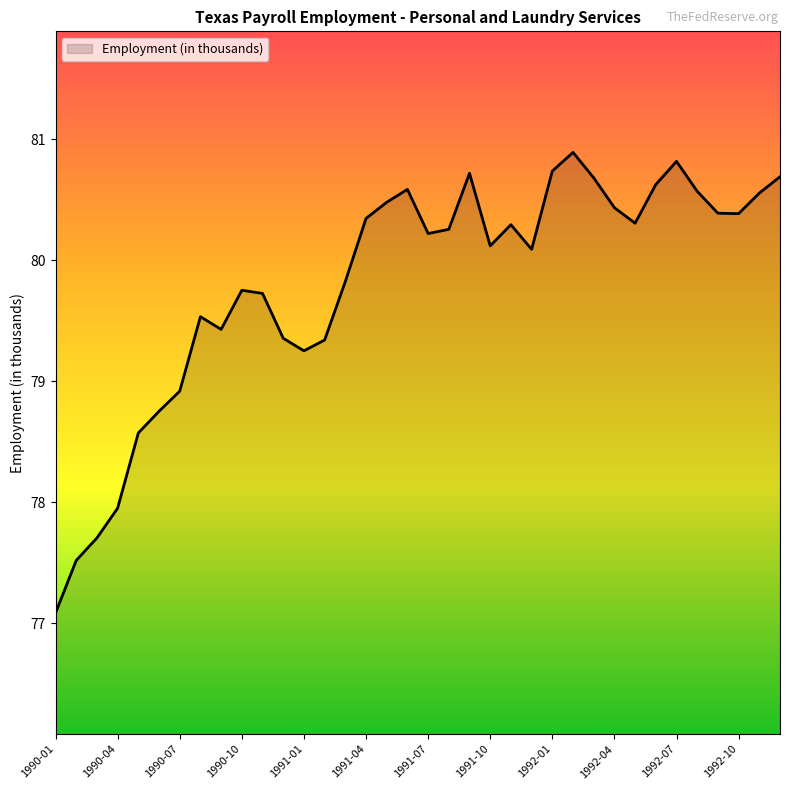

What is the difference between the maximum and second lowest values?

3.4